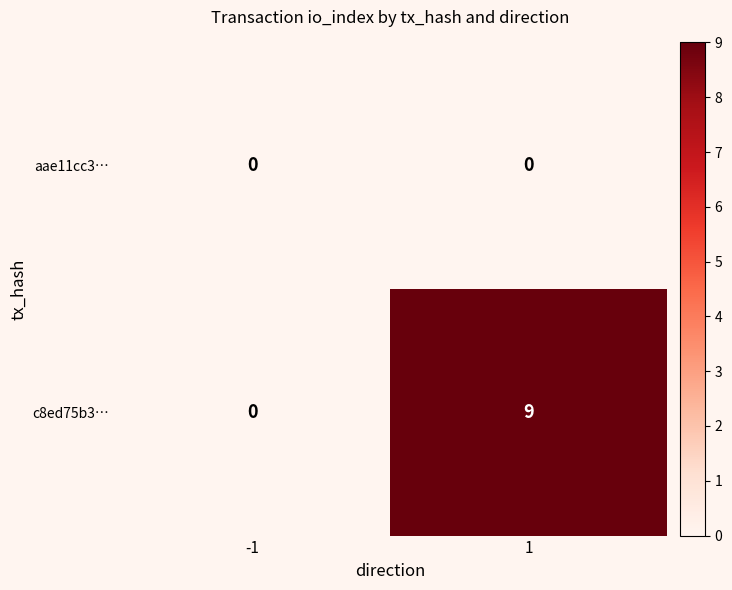

Reading left to right, list all the values displayed in this chart.

aae11cc3…: 0	0
c8ed75b3…: 0	9